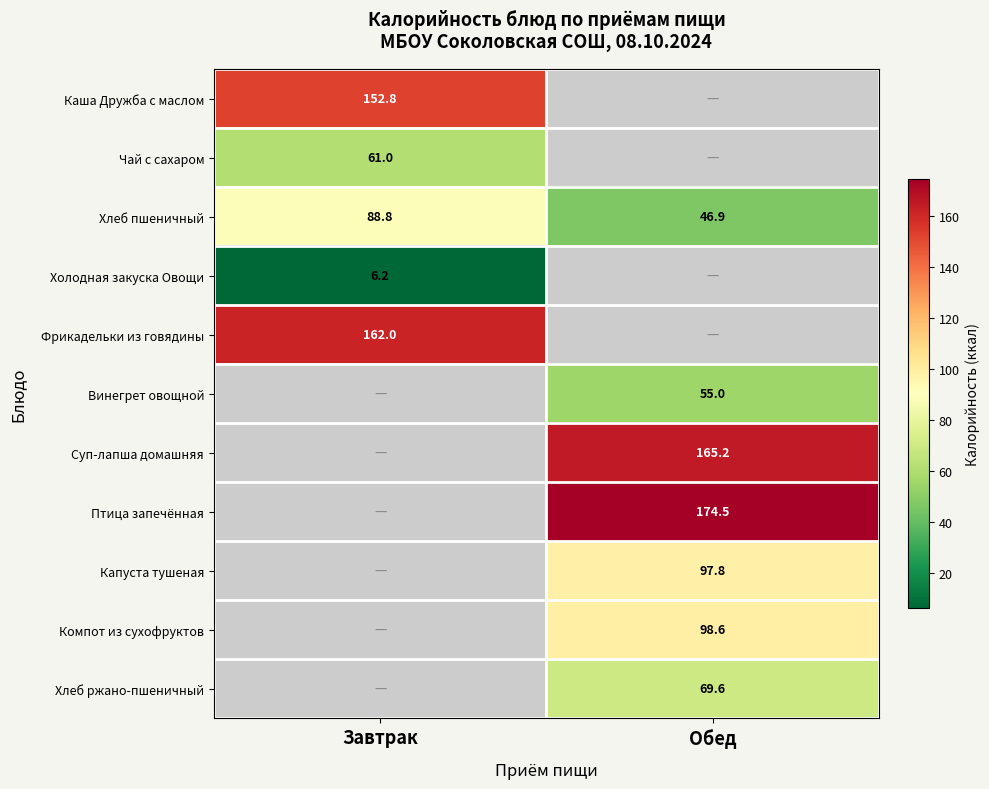

What is the difference between the highest and lowest values at Завтрак?

155.8